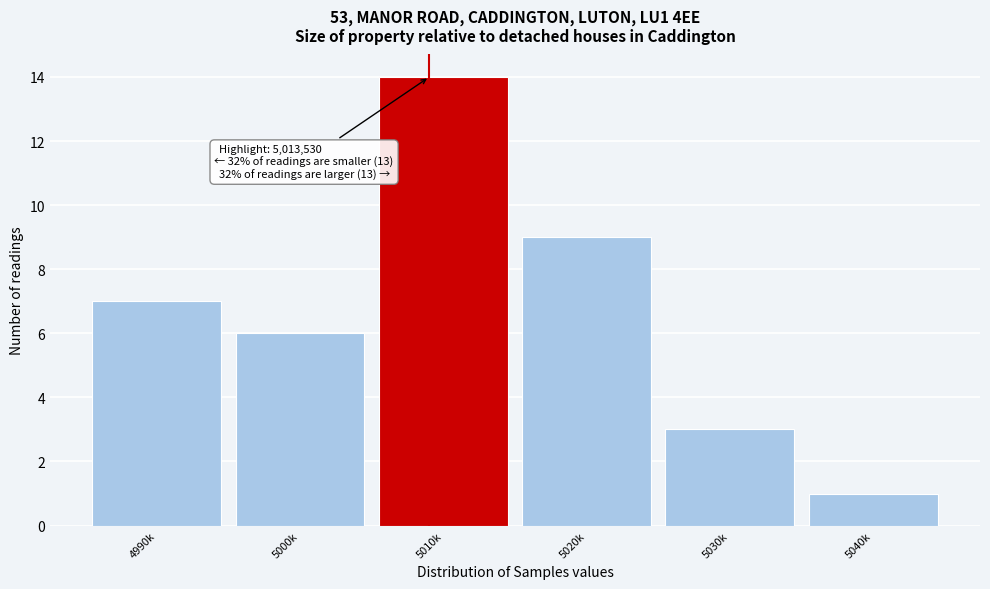

Reading right to left, list all the values displayed in this chart.

1	3	9	14	6	7